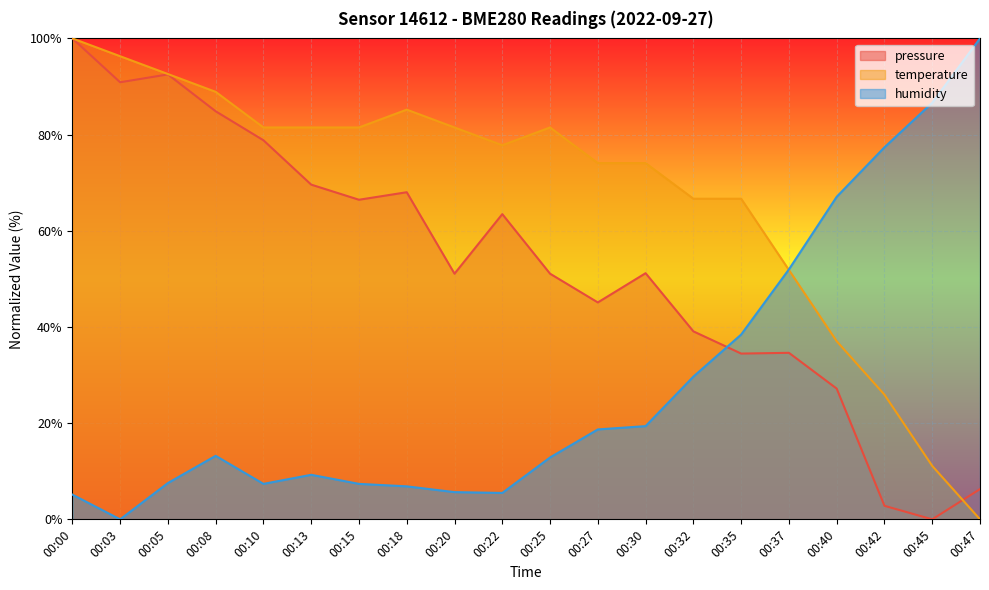

True or false: temperature has a value of 113.9 at 00:32.

False